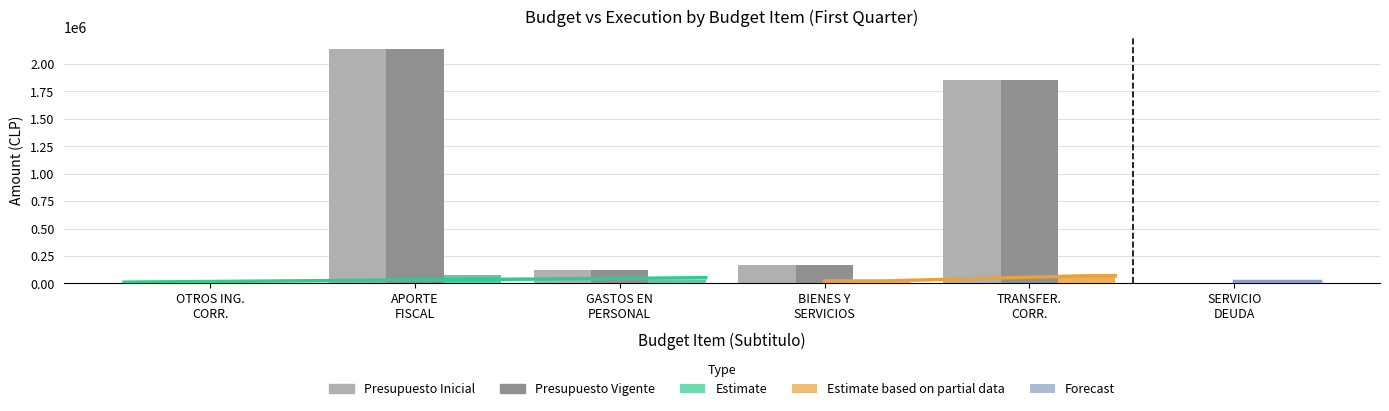

List the labels in order of Presupuesto Inicial value, largest first.

APORTE FISCAL, TRANSFER. CORR., BIENES Y SERVICIOS, GASTOS EN PERSONAL, OTROS ING. CORR., SERVICIO DEUDA